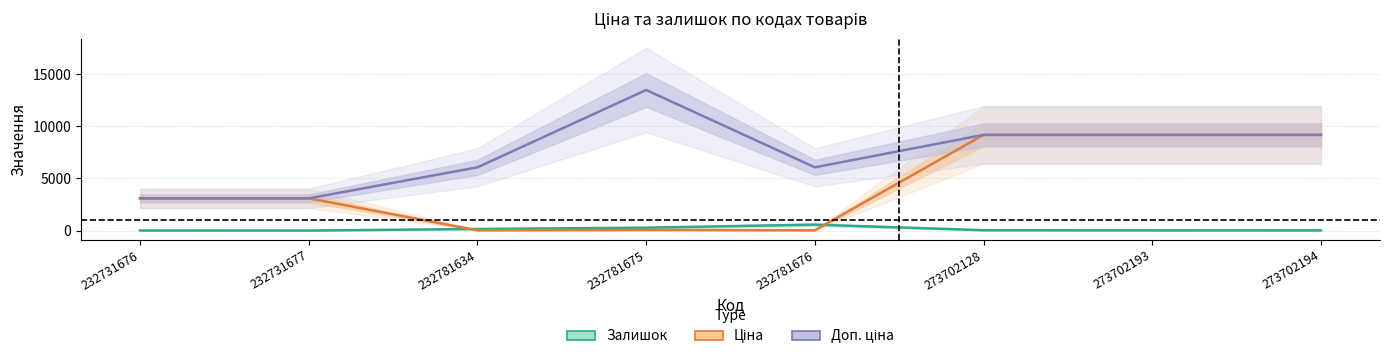

What are all the series names shown in the legend?

Залишок, Ціна, Доп. ціна